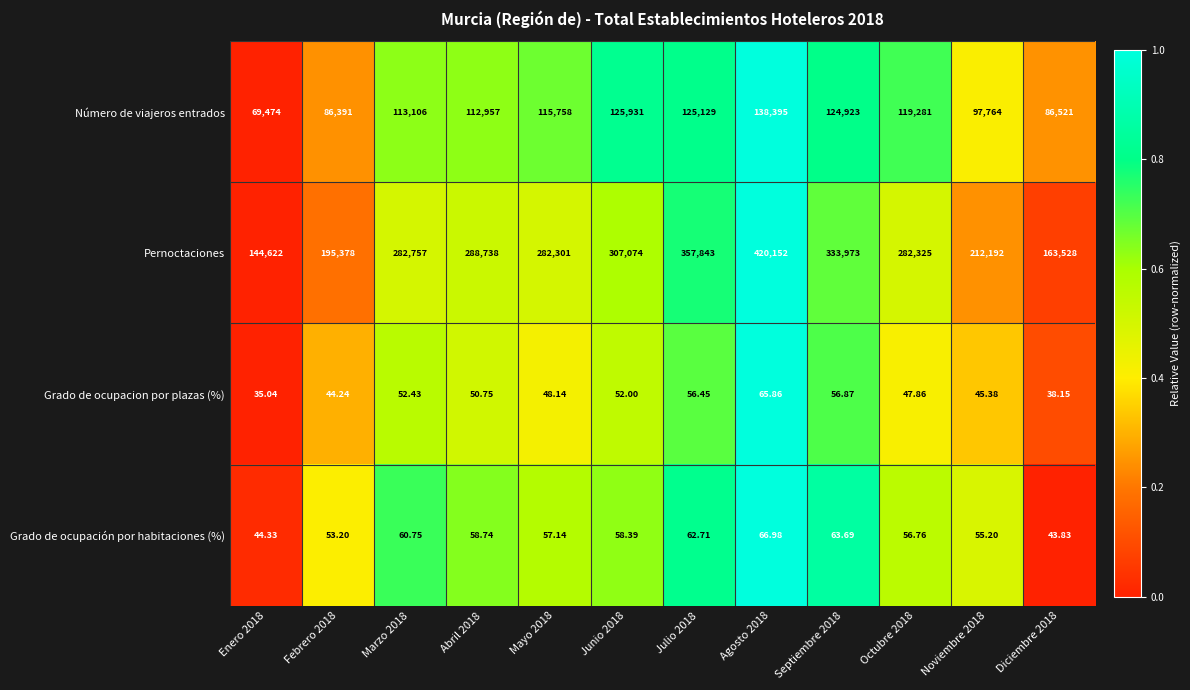

Which series has the largest range (max minus min)?

Pernoctaciones